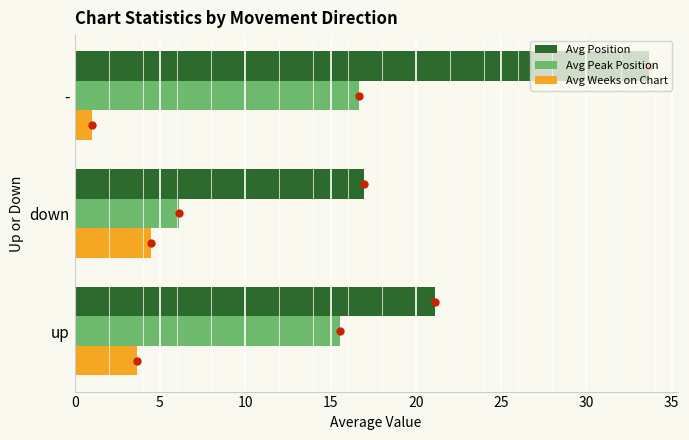

At which category is the sum across all series the highest?

-